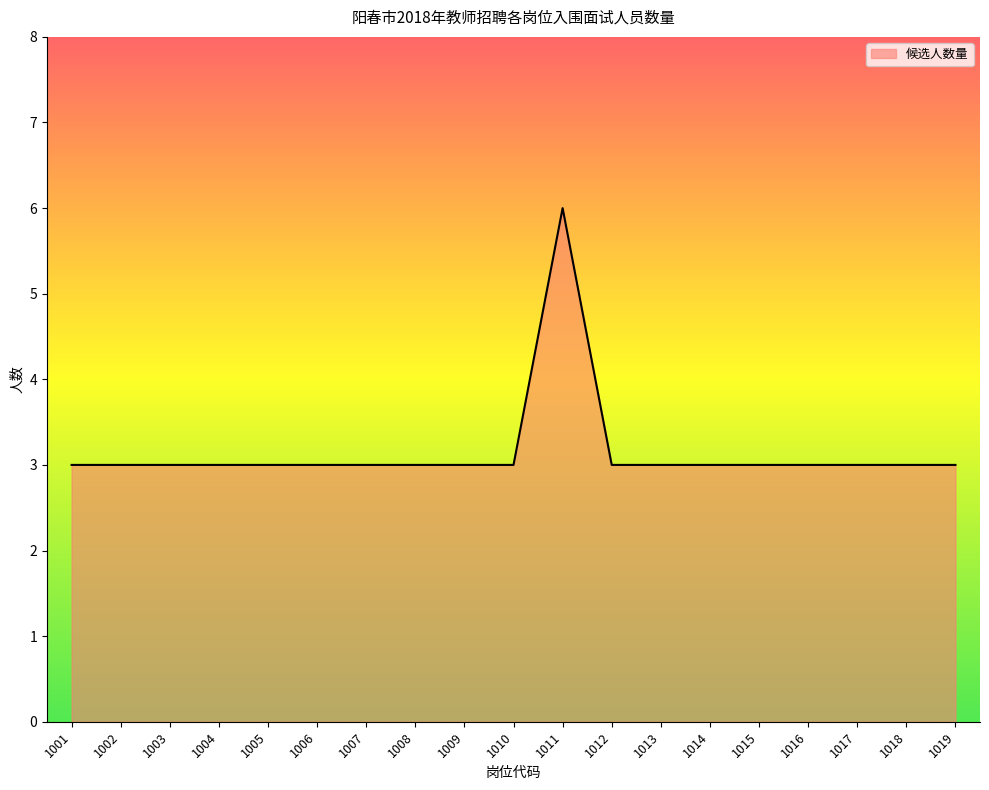

What is the change in value from 1009 to 1011?

+3